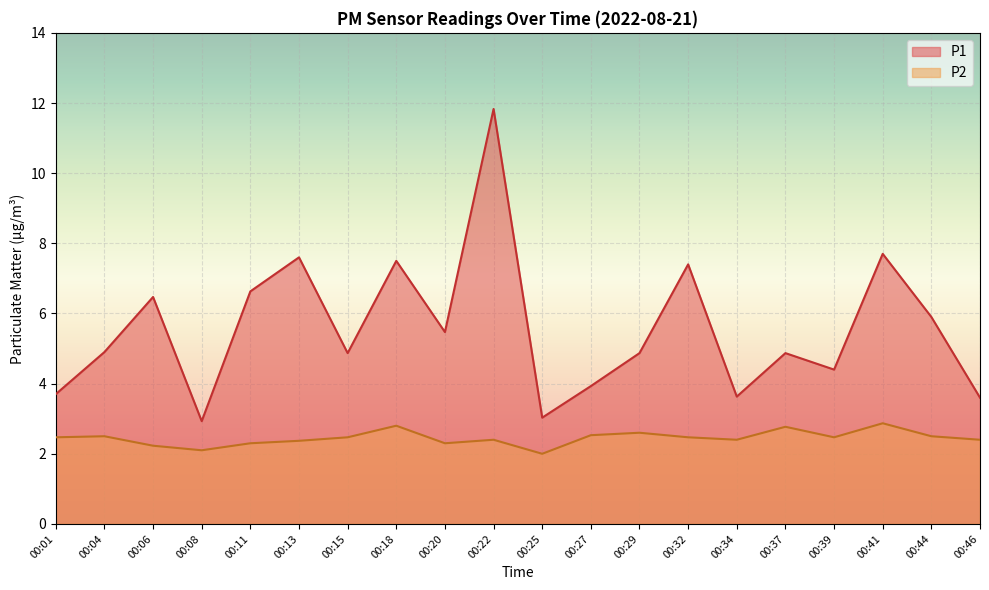

Reading left to right, what are all the values shown in this chart?

P1: 3.7	4.9	6.5	2.9	6.6	7.6	4.9	7.5	5.5	11.8	3.0	3.9	4.9	7.4	3.6	4.9	4.4	7.7	5.9	3.6
P2: 2.5	2.5	2.2	2.1	2.3	2.4	2.5	2.8	2.3	2.4	2.0	2.5	2.6	2.5	2.4	2.8	2.5	2.9	2.5	2.4